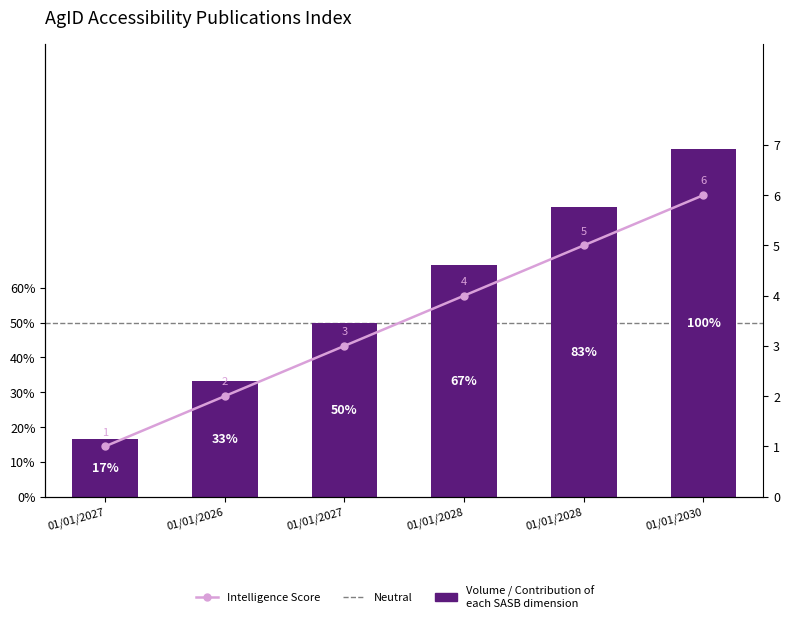

Rank the categories by value from highest to lowest.

01/01/2030, 01/01/2028, 01/01/2028, 01/01/2027, 01/01/2026, 01/01/2027